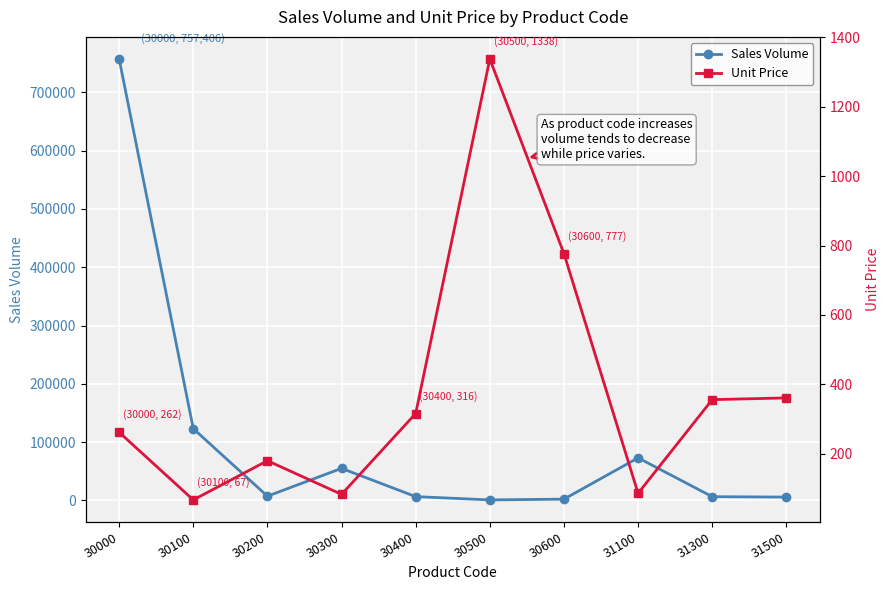

In Sales Volume, how many points are lower than both neighbors (excluding endpoints)?

2